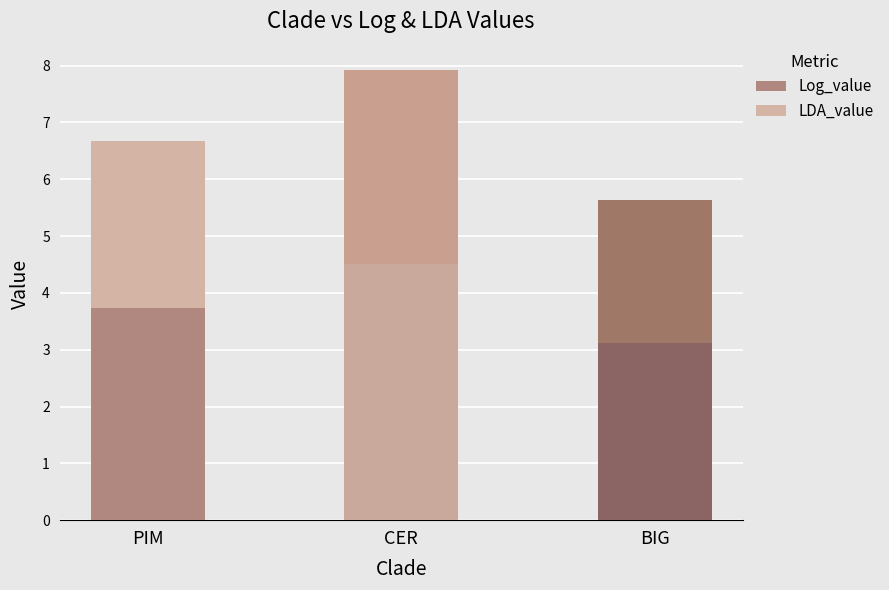

Reading right to left, list the values for the Log_value series.

3.1	4.5	3.7